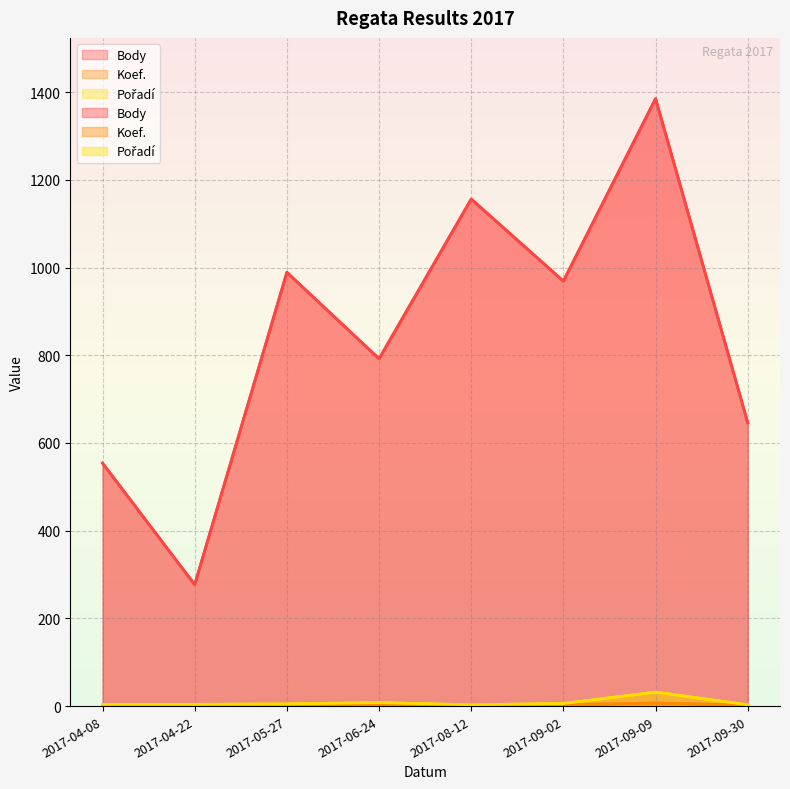

Which series has the largest total across all categories?

Body